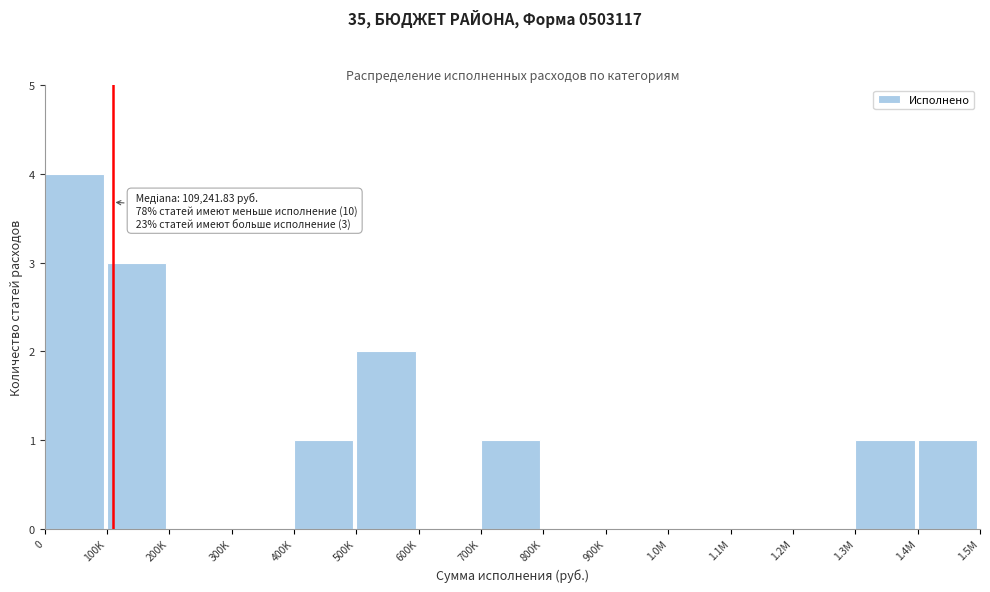

Reading left to right, extract all data points from this chart.

0=4	100K=3	200K=0	300K=0	400K=1	500K=2	600K=0	700K=1	800K=0	900K=0	1.0M=0	1.1M=0	1.2M=0	1.3M=1	1.4M=1